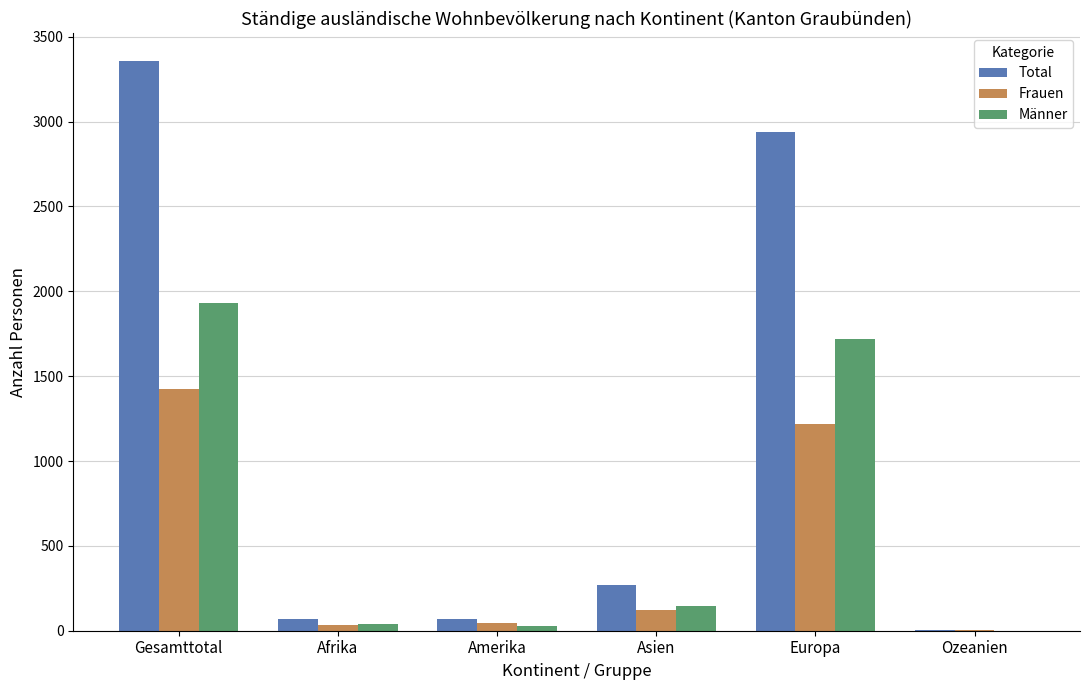

At which label is Männer closest to 966?

Europa